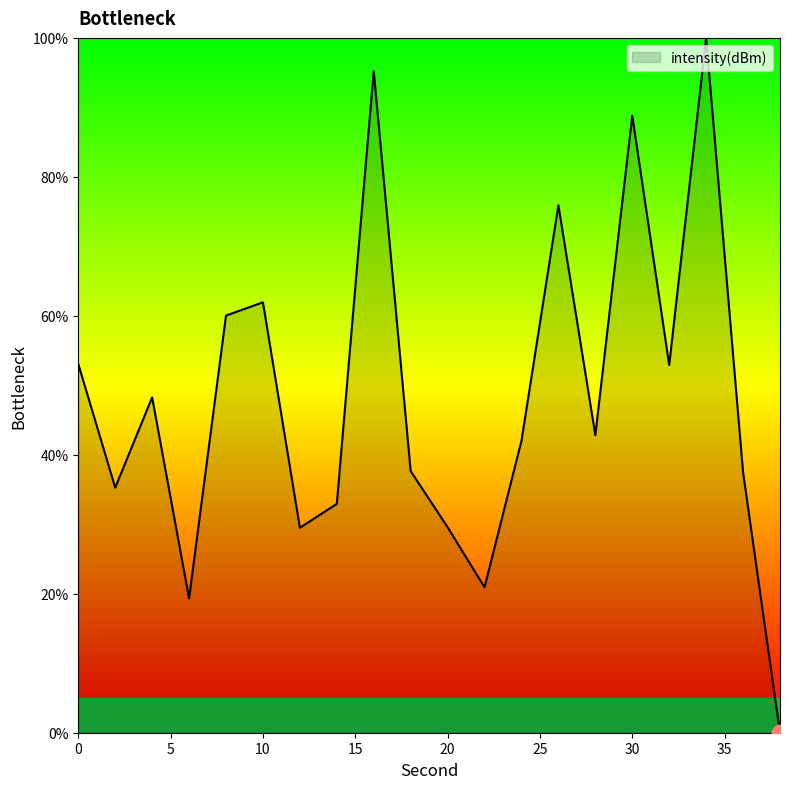

What is the greatest value displayed?

100.0